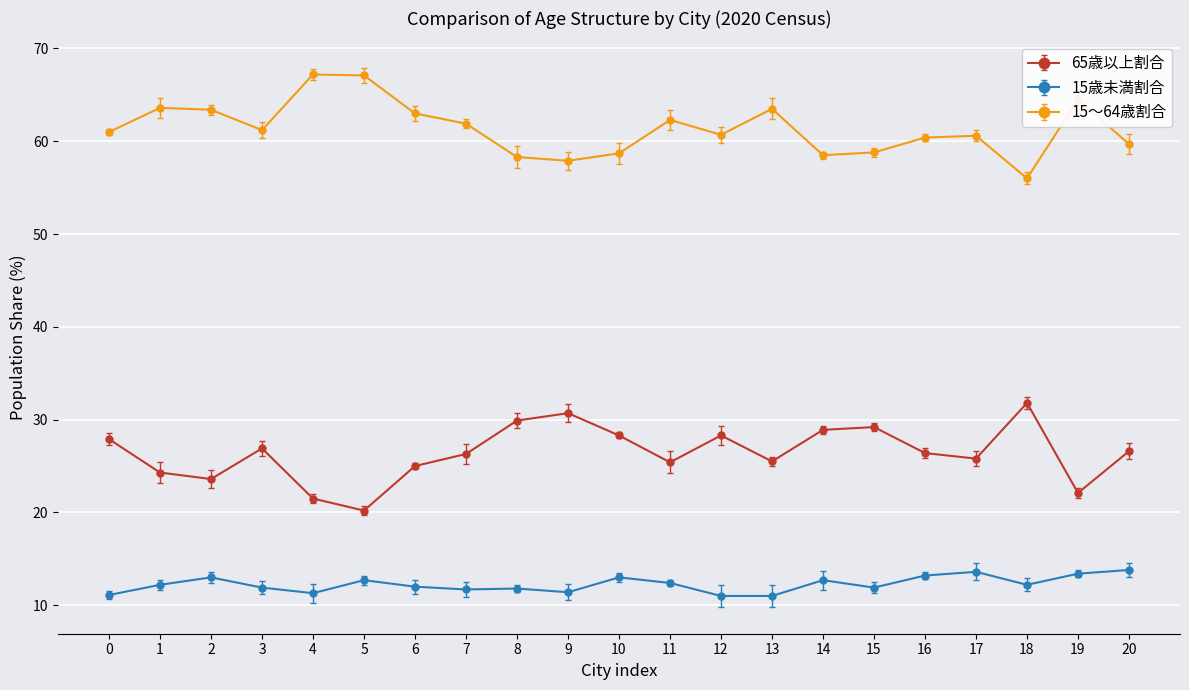

Where is the first local maximum for 15歳未満割合?

2